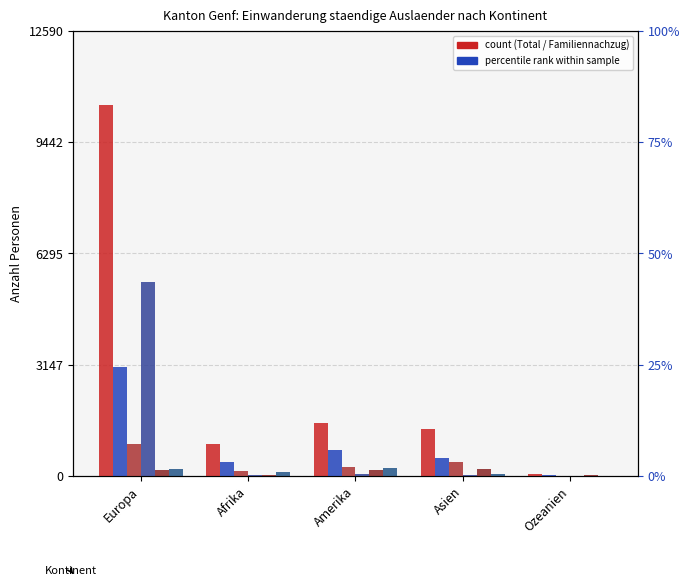

What is the average value of the Uebrige Zugaenge series?

117